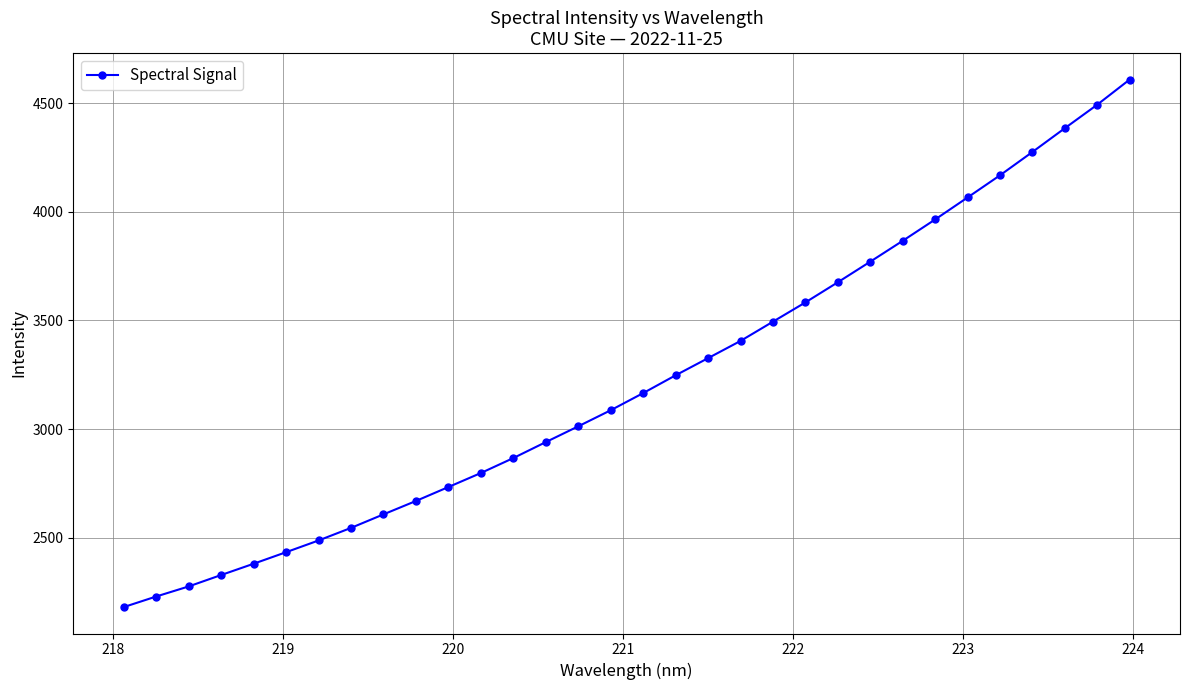

What is the greatest value displayed?

4608.6